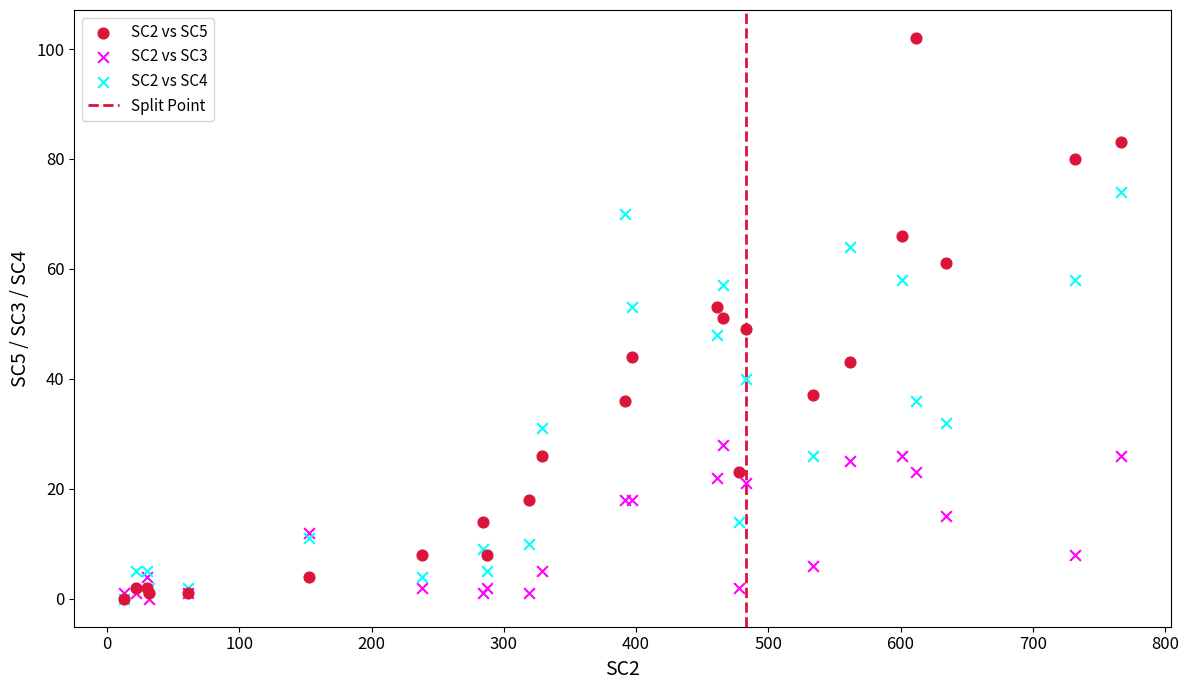

Which series has the widest spread of Y values?

SC2 vs SC5